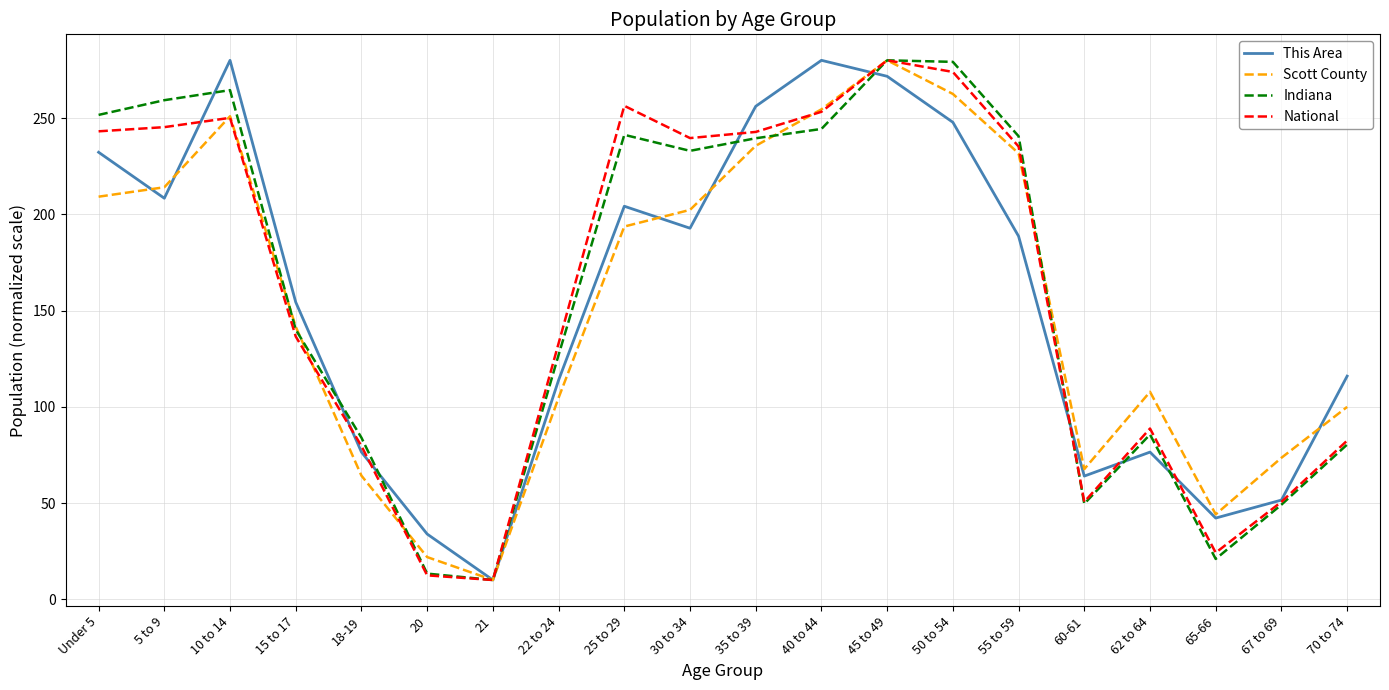

At how many categories does at least one series exceed 161?

10